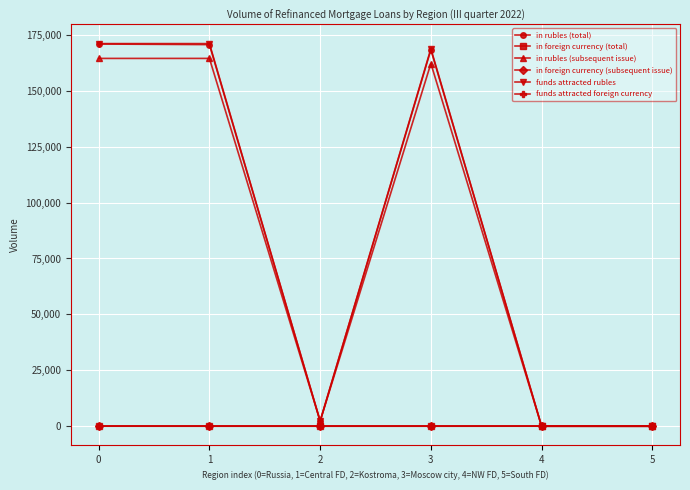

True or false: in foreign currency (total) and funds attracted foreign currency intersect in this chart.

False